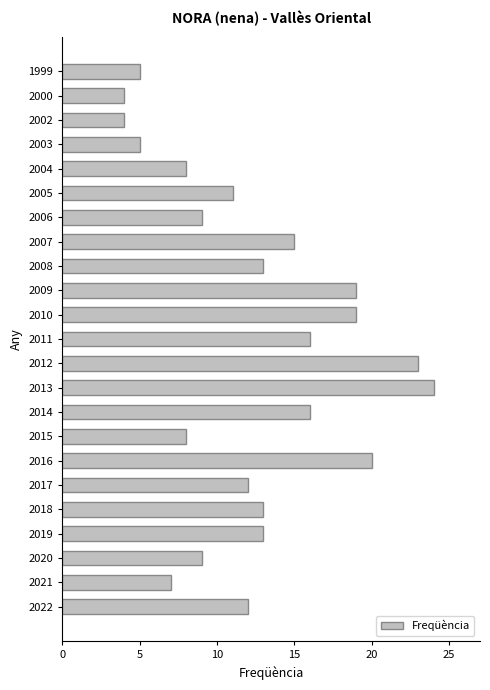

What is the difference between the maximum and minimum values?

20